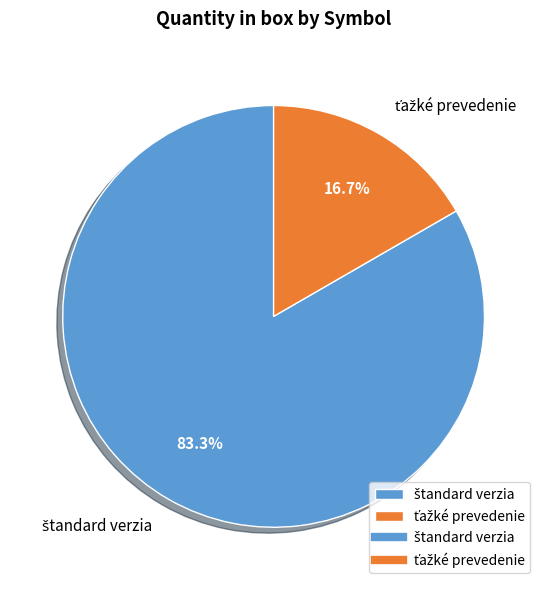

Count the number of slices in the pie.

2